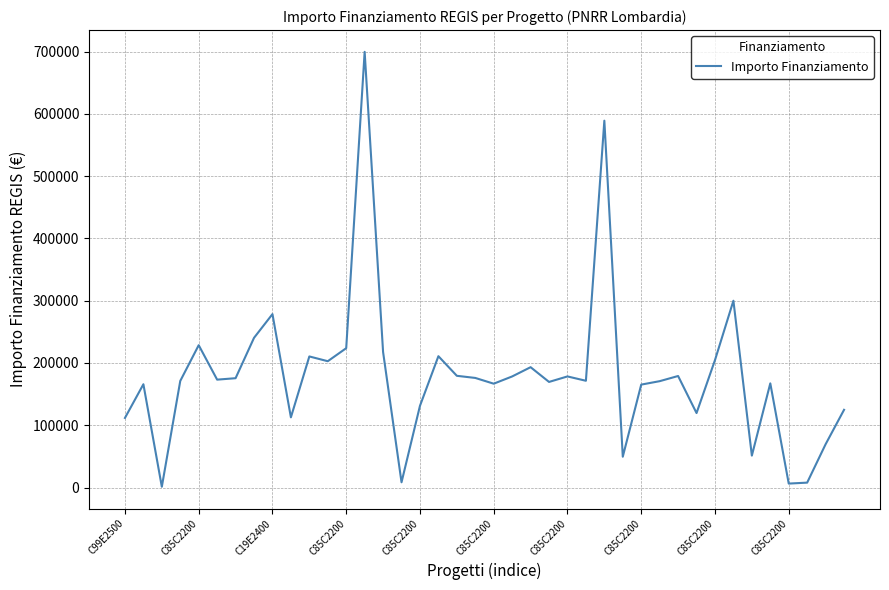

Is this an area chart (filled region under the line)?

No